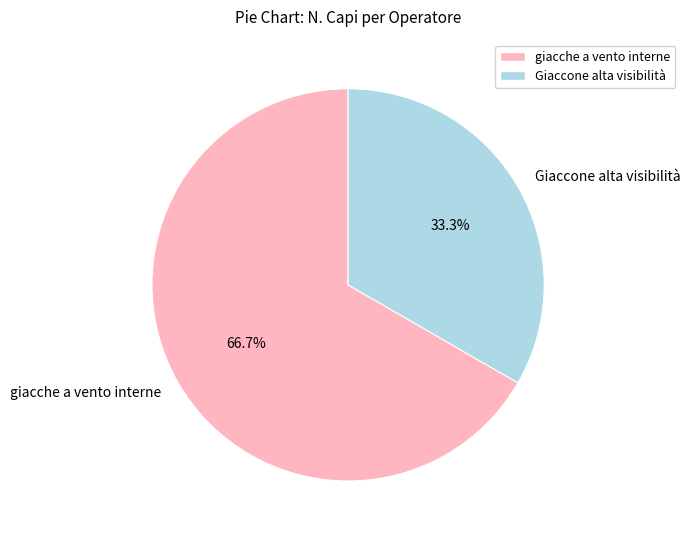

Which has a higher value, Giaccone alta visibilità or giacche a vento interne?

giacche a vento interne